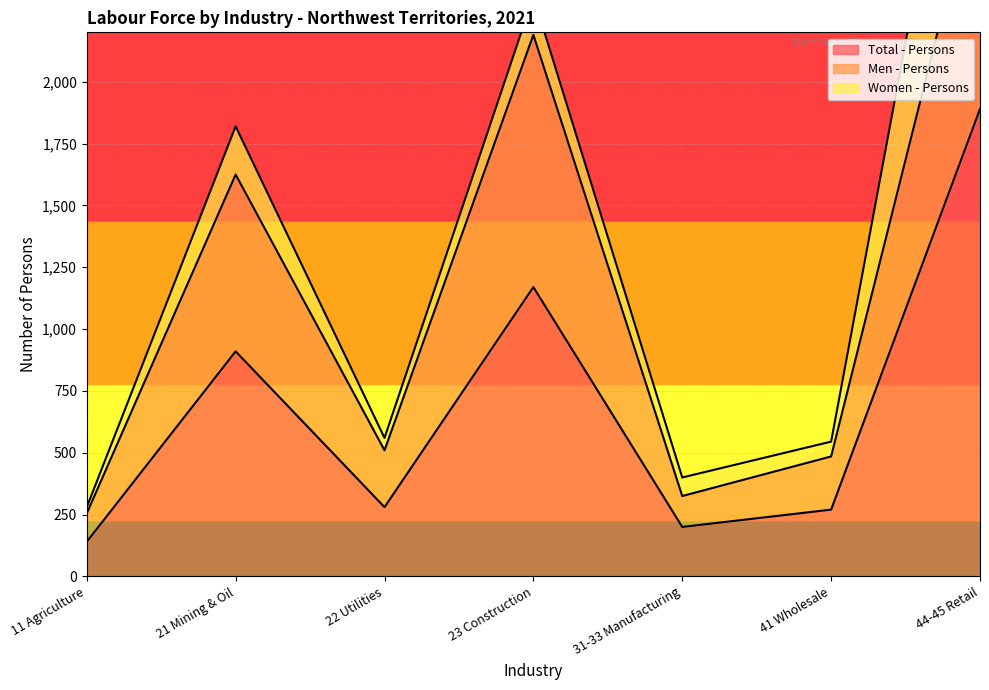

What is the average value of the Total - Persons series?

694